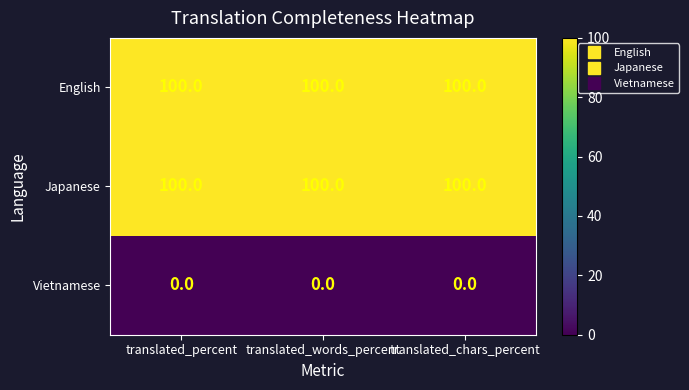

What is the difference between the highest and lowest values at translated_percent?

100